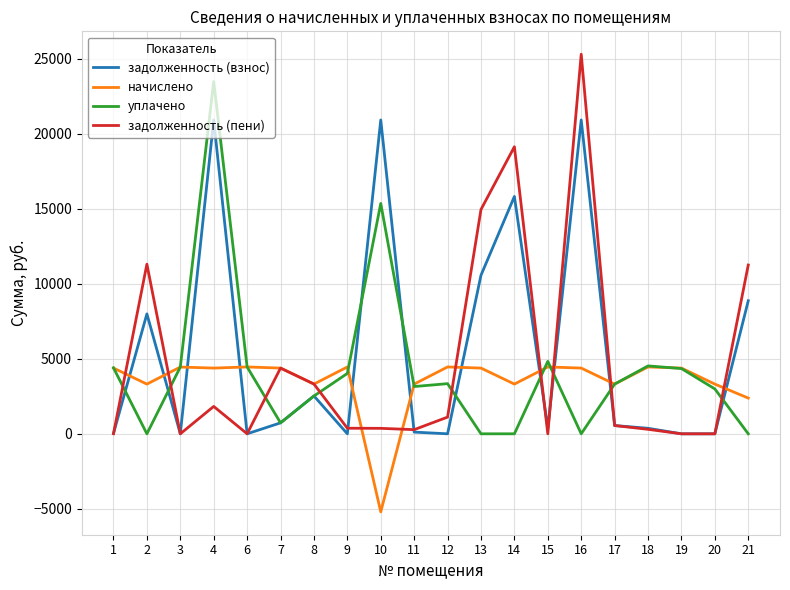

Is this an area chart (filled region under the line)?

No